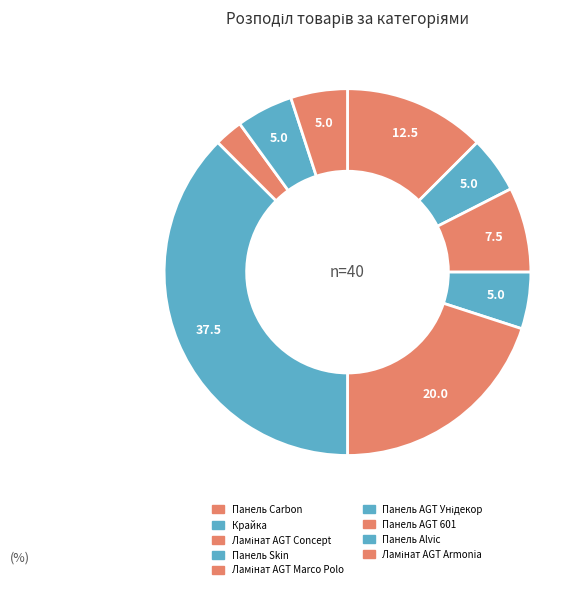

To the nearest percent, what is the average slice percentage?

11%